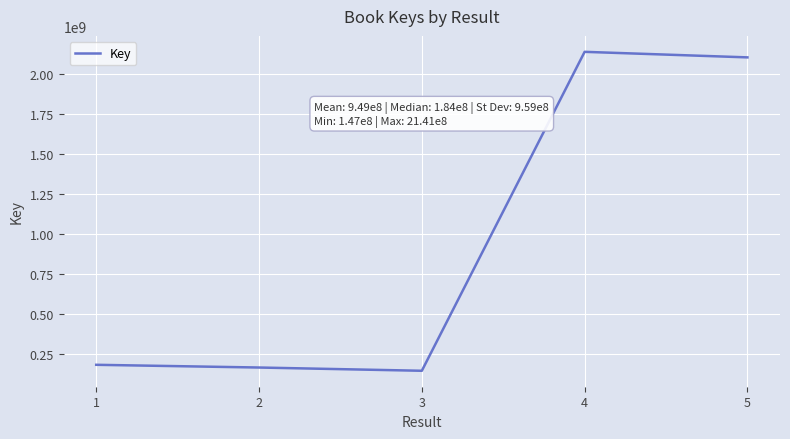

What is the minimum value shown in the chart?

146779534